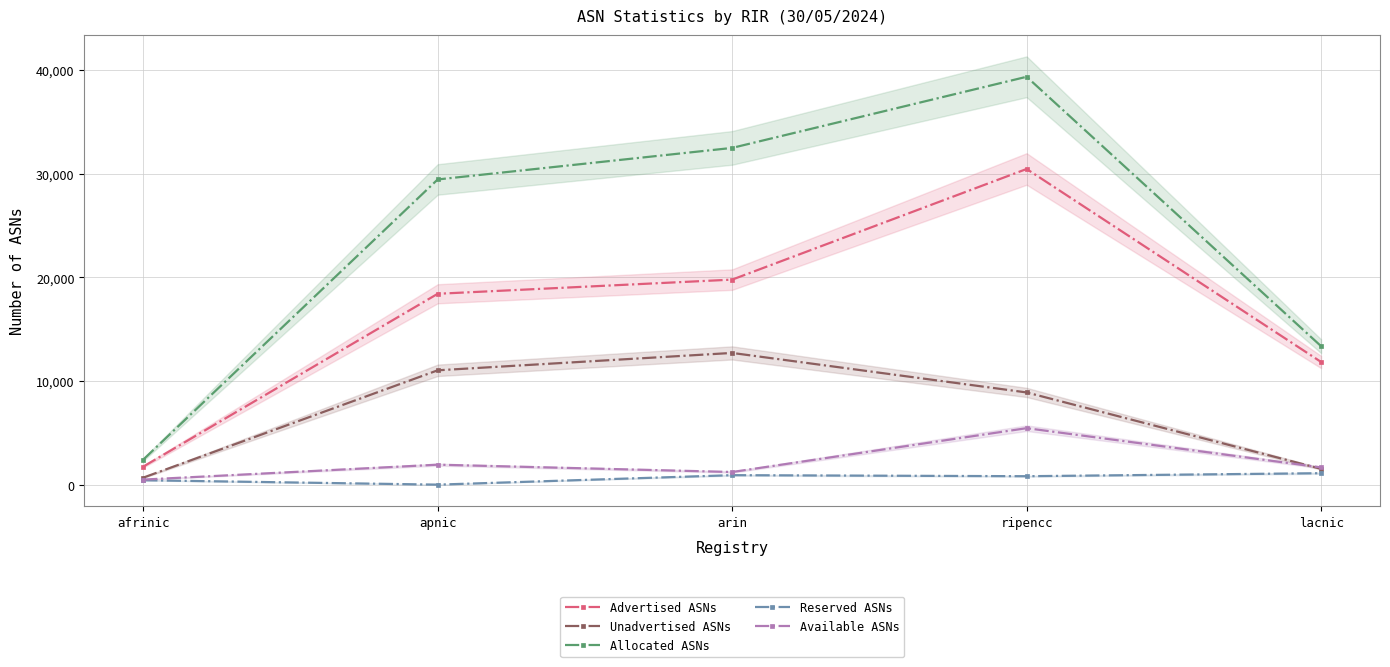

True or false: Available ASNs and Advertised ASNs intersect in this chart.

False